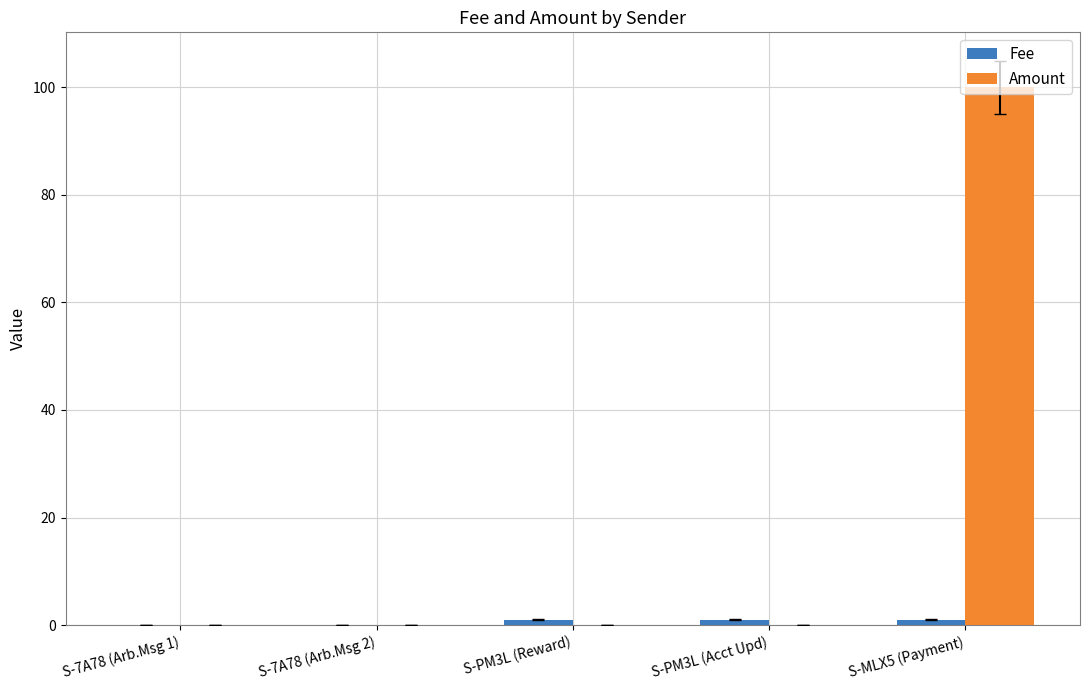

Which series has the largest total across all categories?

Amount